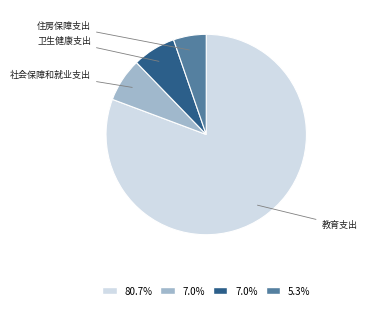

What is the ratio of the value at 社会保障和就业支出 to the value at 住房保障支出?

1.3